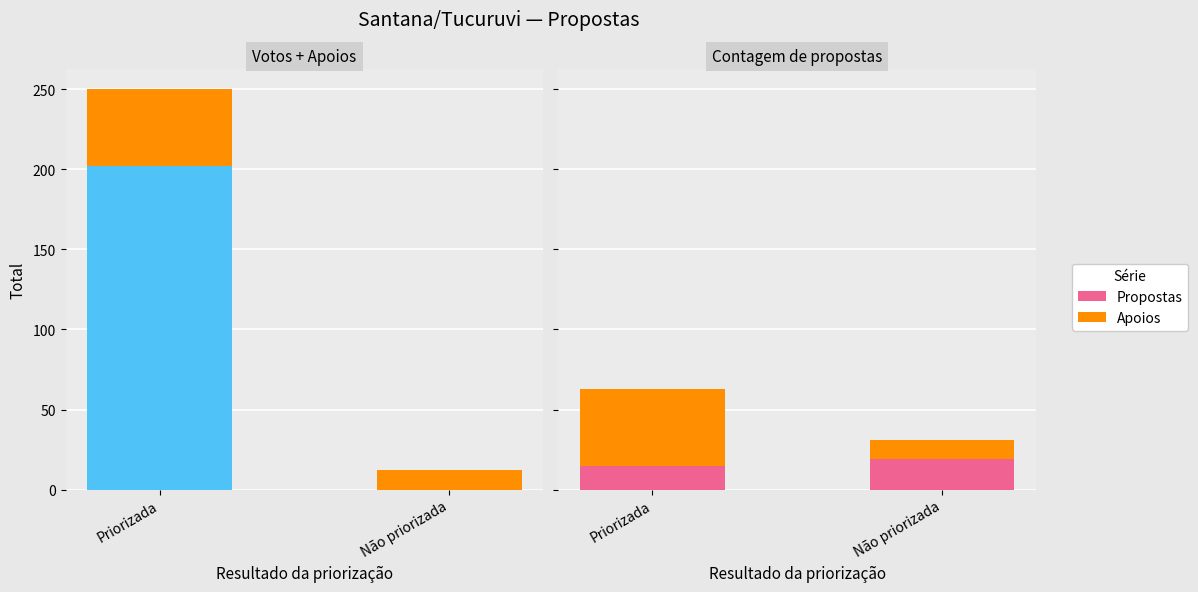

Reading left to right, list all the values displayed in this chart.

Votos: 202	0
Apoios: 48	12
Propostas: 15	19